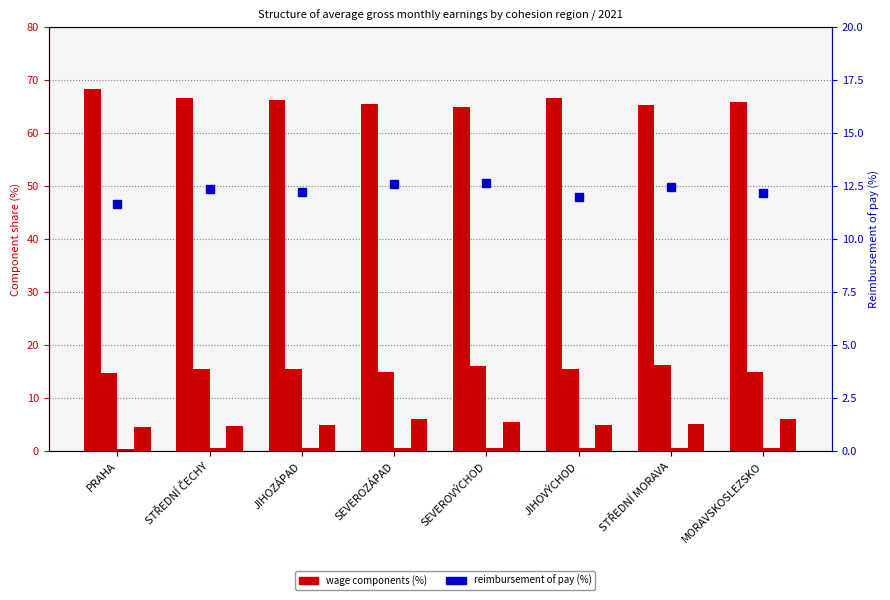

What position from the right is JIHOVÝCHOD?

3